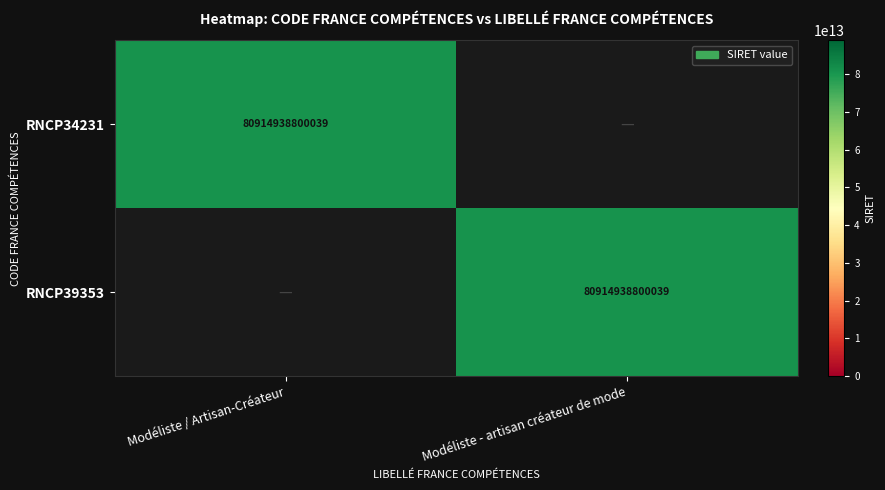

True or false: RNCP39353 has a value of 33823023558697 at Modéliste - artisan créateur de mode.

False